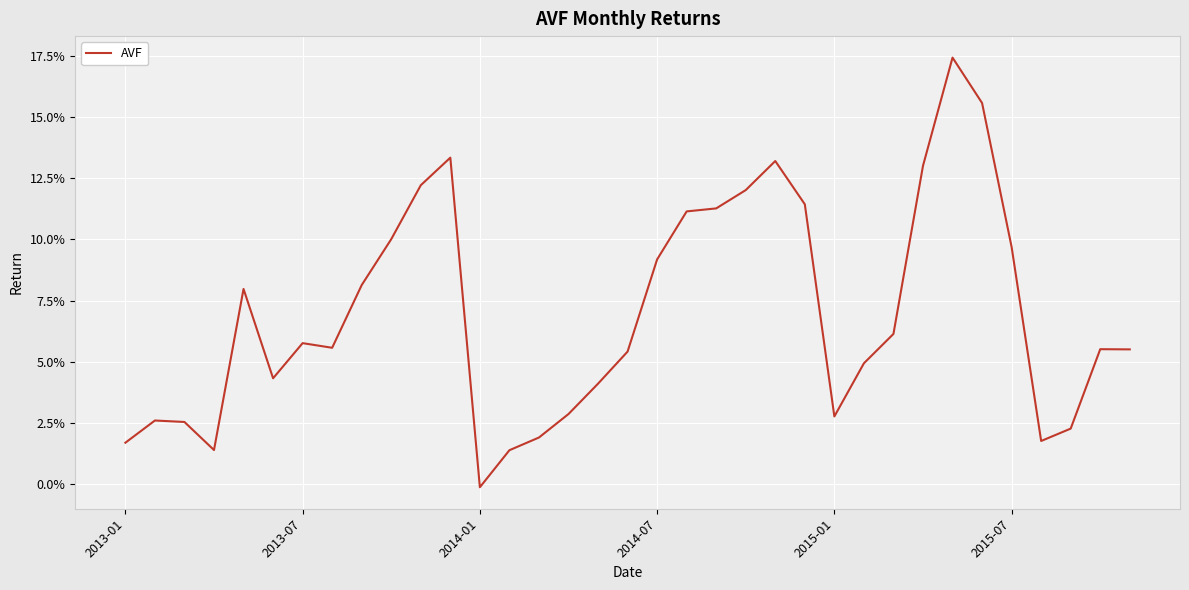

How many interior local valleys (lower than both neighbors) does the data have?

6